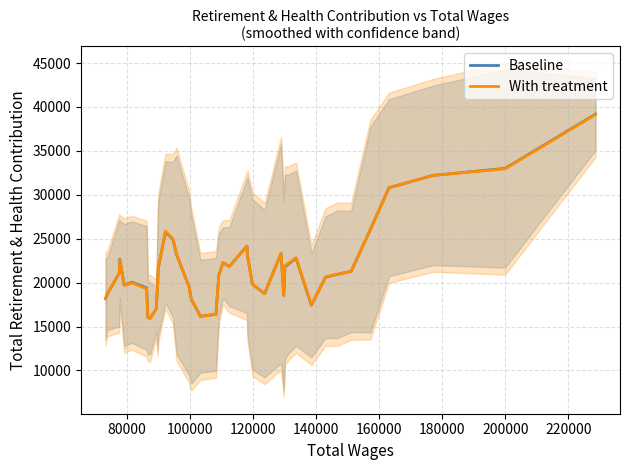

What is the minimum value for With treatment?

15931.0